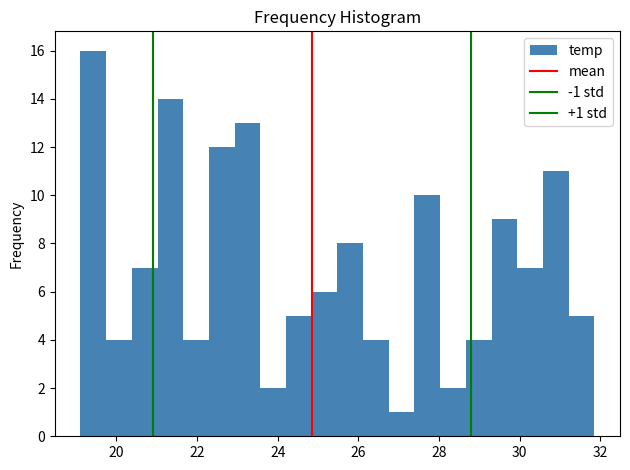

Around what value on the x-axis is the tallest bar? Give the approximate position of its centre, as read against the axis.

19.4